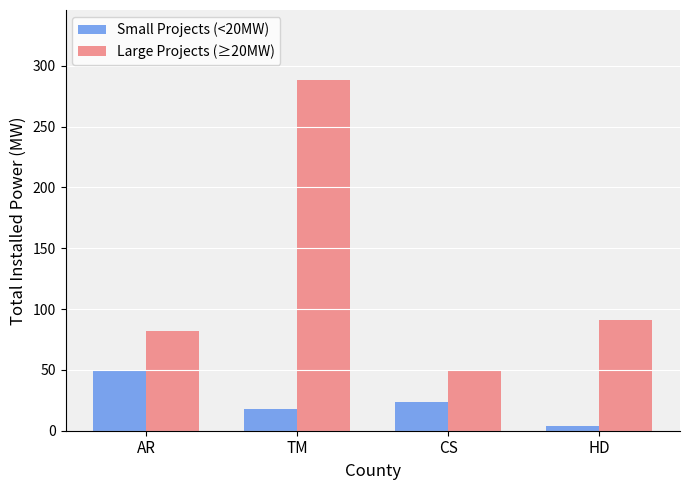

How many values in the Small Projects (<20MW) series exceed 23?

2